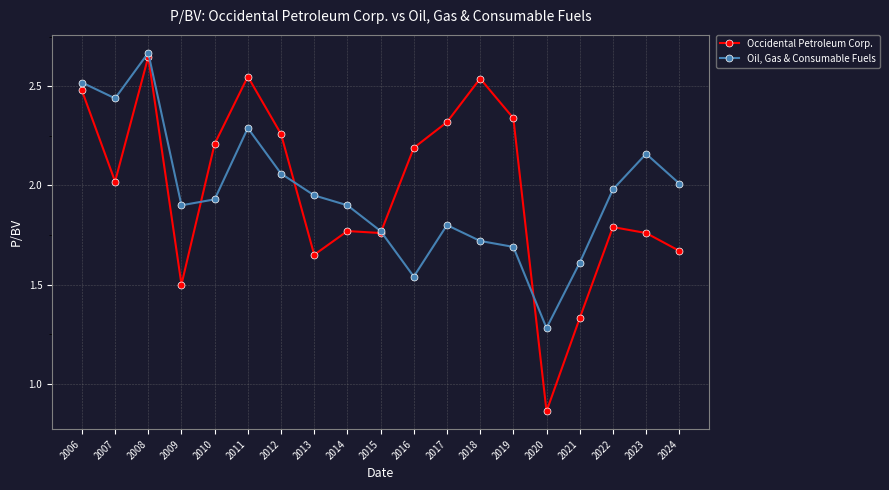

The value of Oil, Gas & Consumable Fuels at 2024 is 3.2. True or false?

False